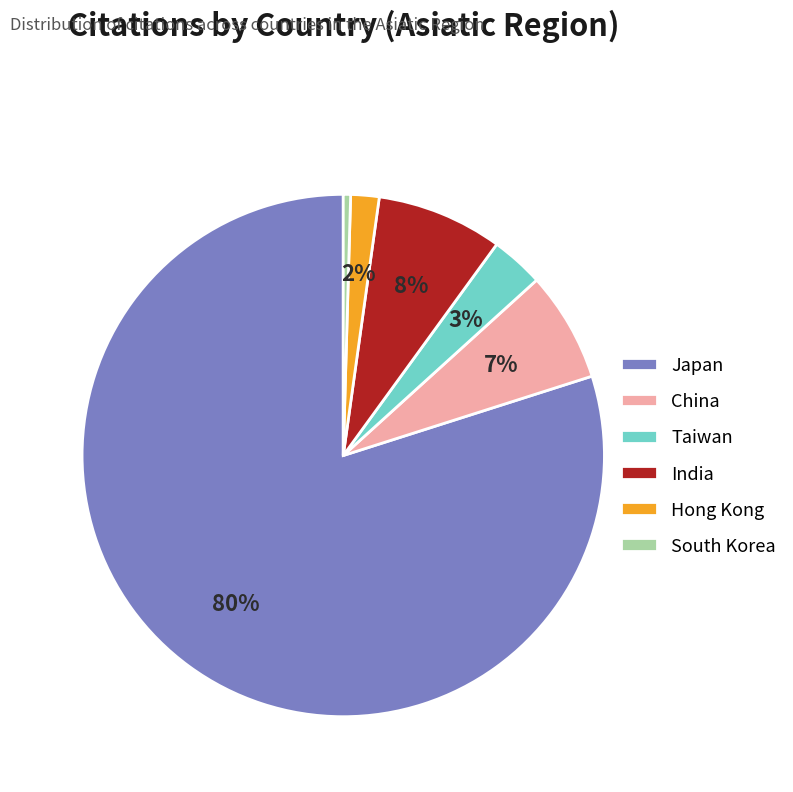

To the nearest percent, what is the combined percentage of Japan and China?

87%